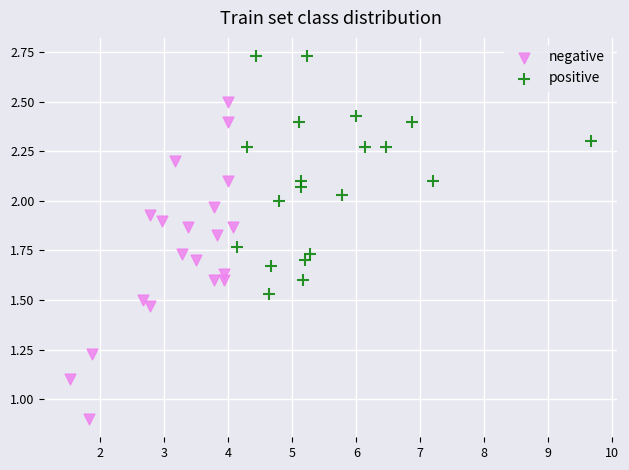

What are all the series names shown in the legend?

negative, positive